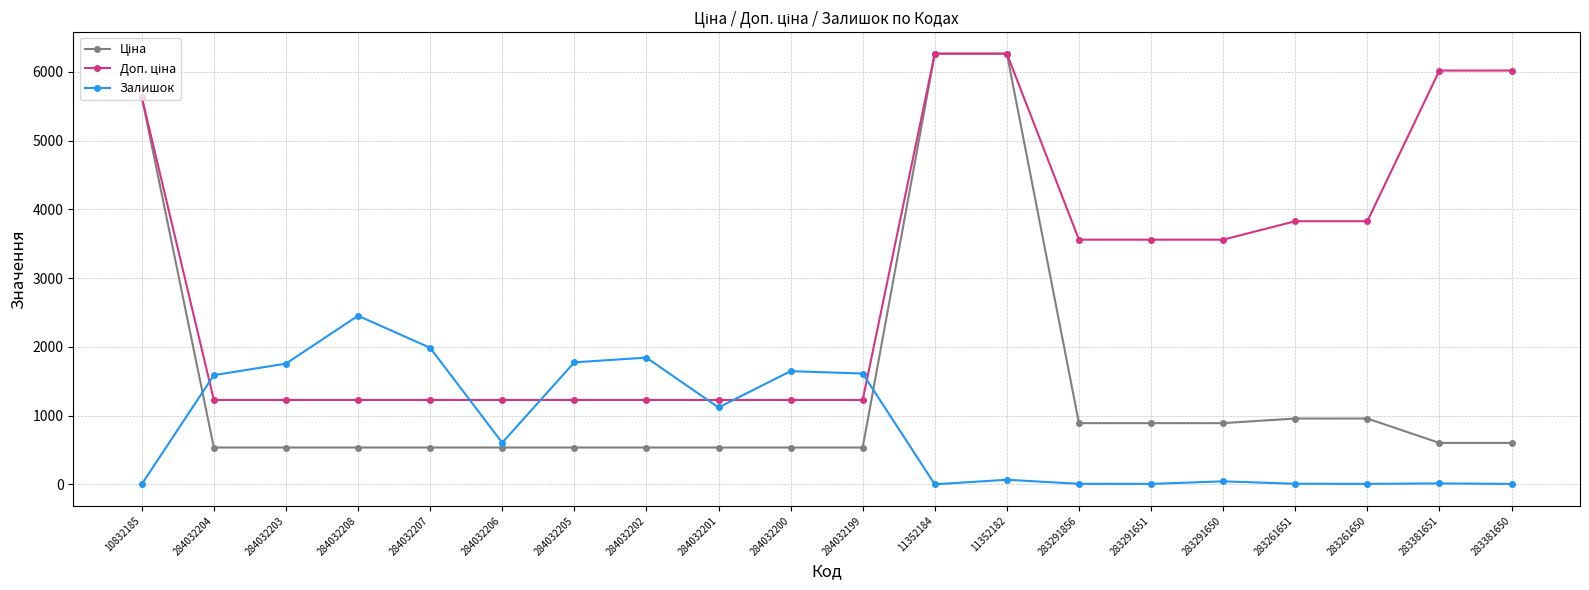

Count the number of data series in this chart.

3